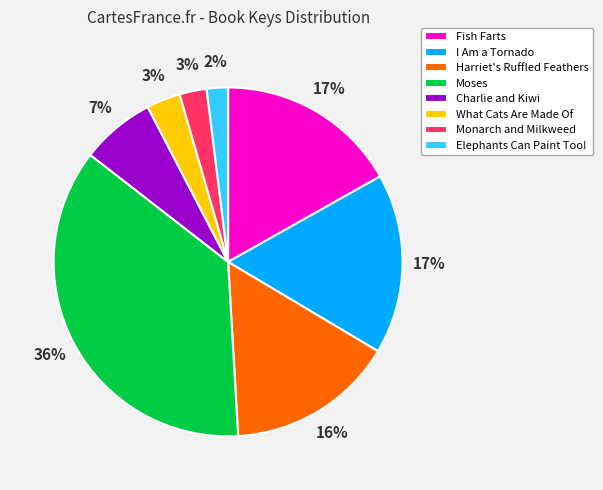

What is the largest slice in the pie chart?

Moses